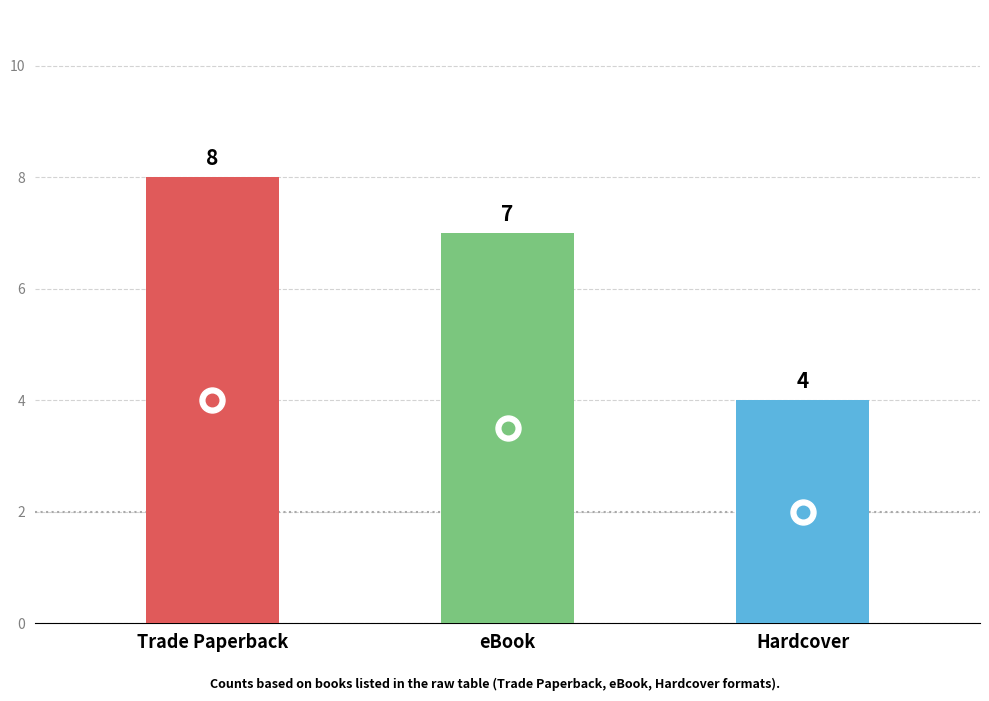

How many data points does each series have?

3